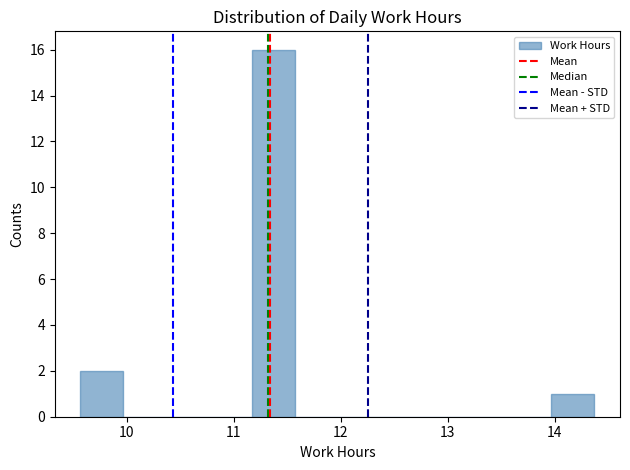

What is the height of the bar covering 11.17 to 11.57 on the x-axis? Neither the bar edges nor the heights are printed on the chart, so give them approximately, as read against the axes.

16